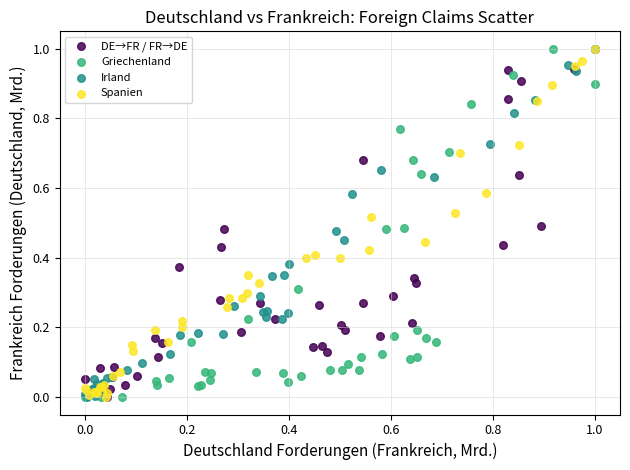

What are all the series names shown in the legend?

DE→FR / FR→DE, Griechenland, Irland, Spanien